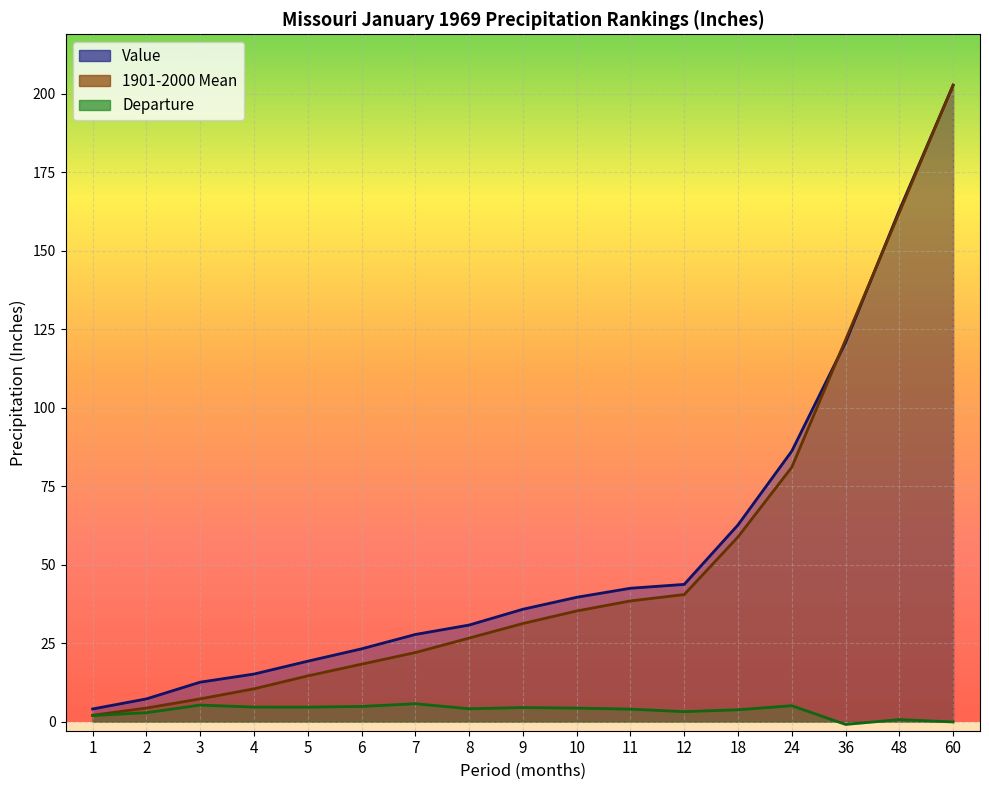

How many data points in 1901-2000 Mean are above 31?

9